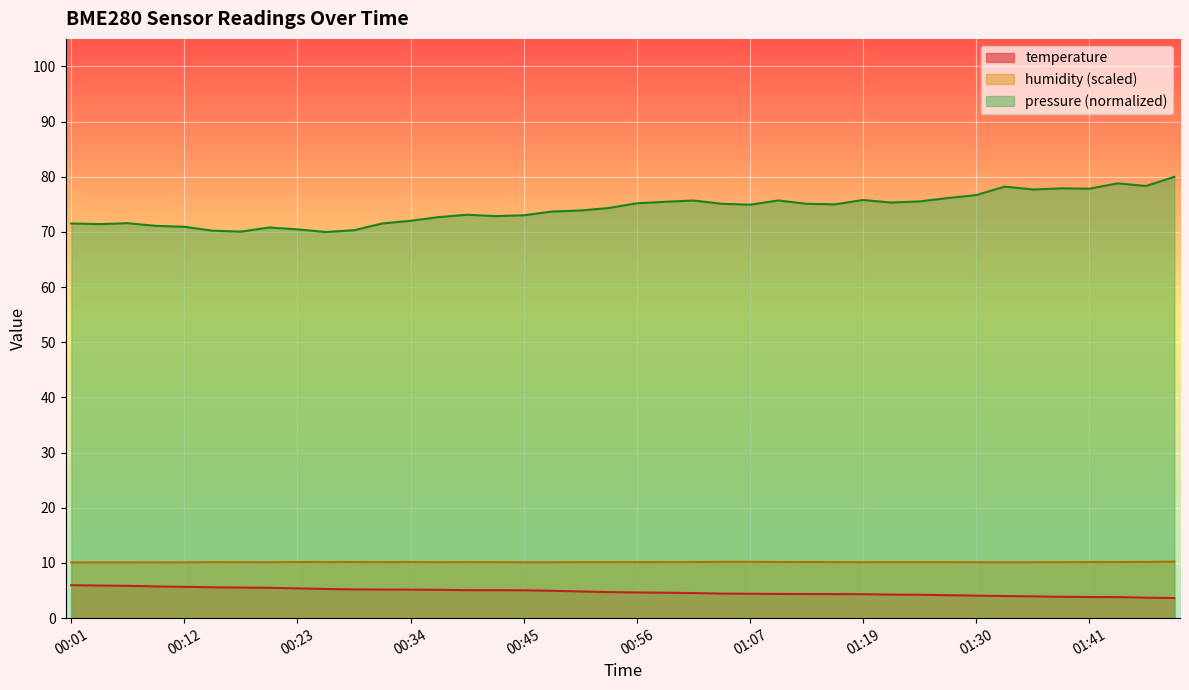

Which series has the largest total across all categories?

pressure (normalized)